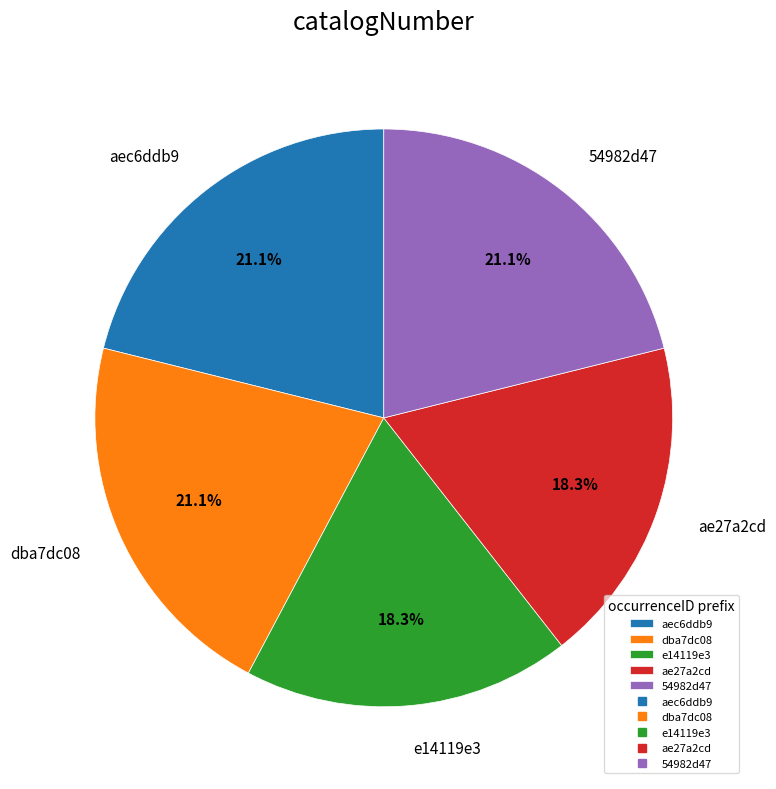

How many slices are in this pie chart?

5